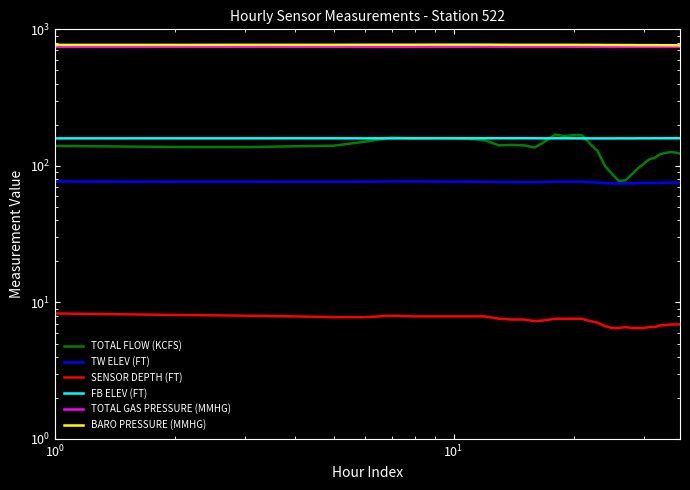

Which series has the widest spread of values?

TOTAL FLOW (KCFS)